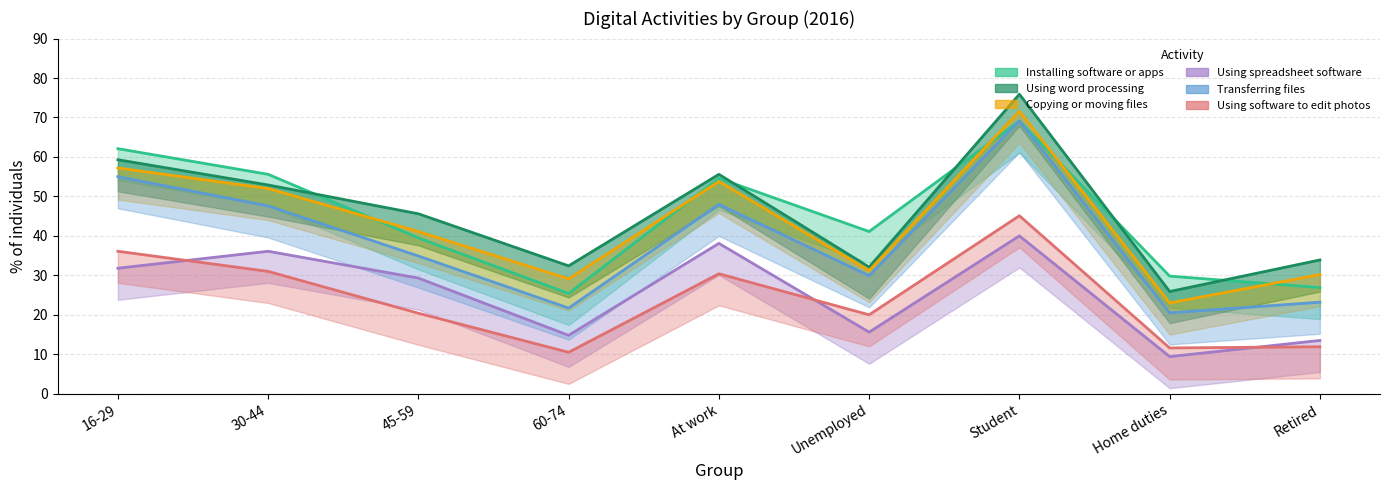

Is this an area chart (filled region under the line)?

No